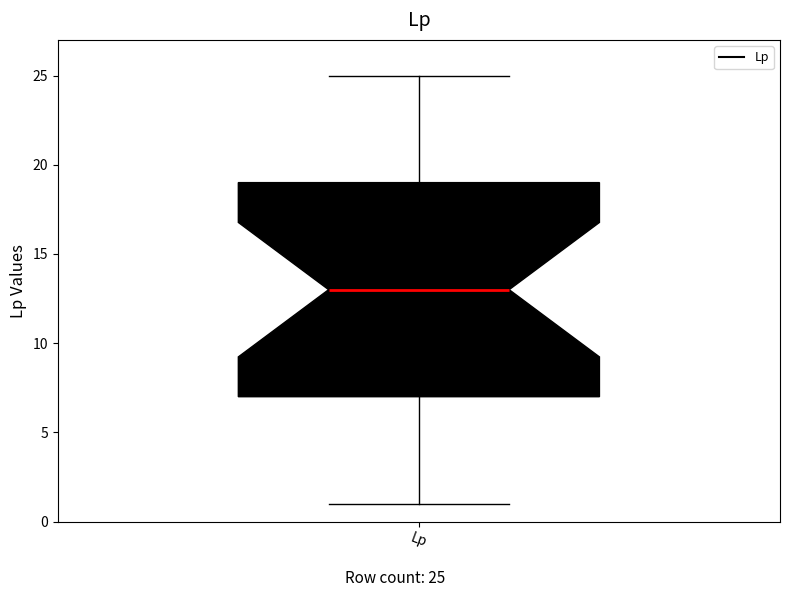

Transcribe this box plot: give where the median line is, the range the box spans, and where the two whiskers end, as read against the y-axis. The values are not printed on the chart, so give them approximately, as read against the axis.

median 13, box 7 to 19, whiskers 1 to 25